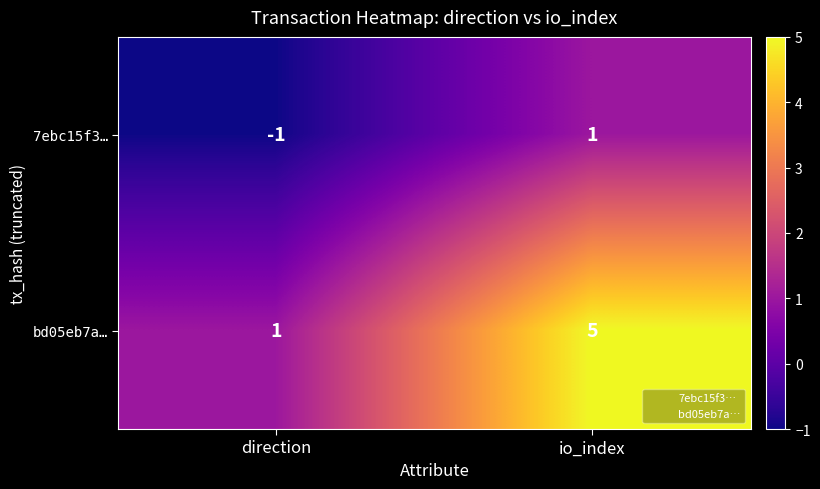

Reading left to right, extract all data points from this chart.

7ebc15f3…: -1	1
bd05eb7a…: 1	5